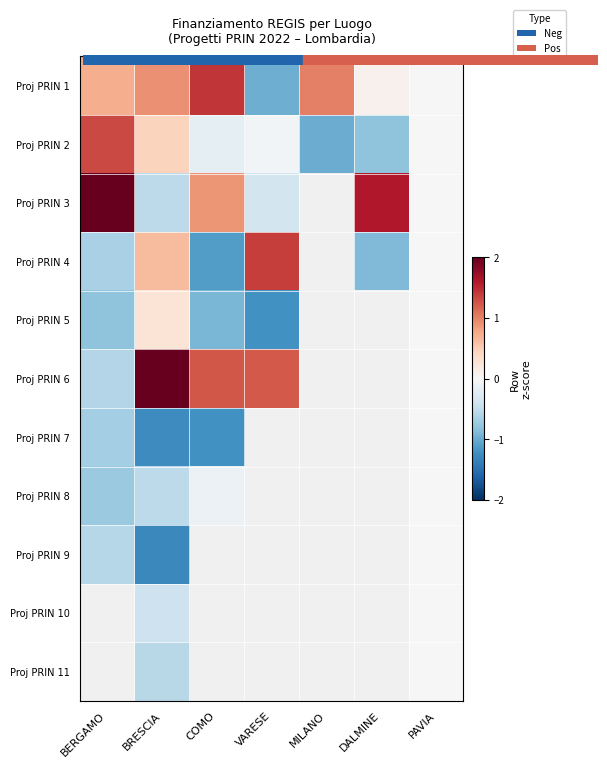

Rank the series at BRESCIA from highest to lowest value.

Proj PRIN 6, Proj PRIN 1, Proj PRIN 4, Proj PRIN 2, Proj PRIN 5, Proj PRIN 10, Proj PRIN 8, Proj PRIN 3, Proj PRIN 11, Proj PRIN 7, Proj PRIN 9